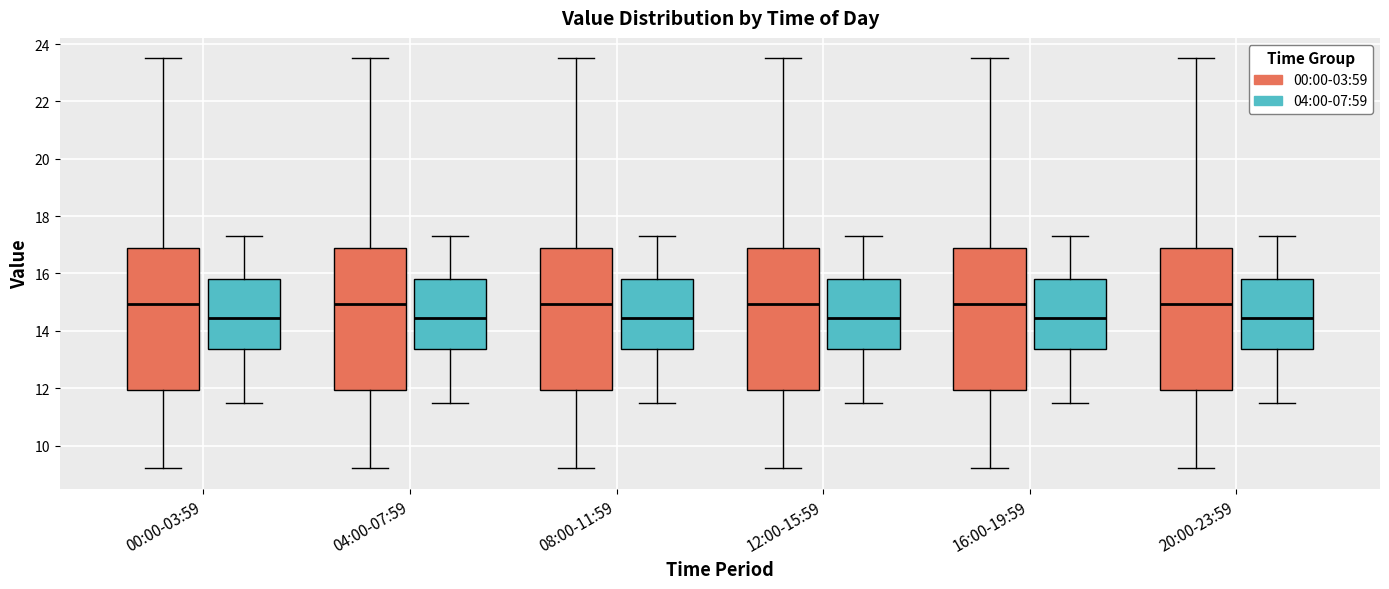

Reading left to right, transcribe this box plot: for each box, give where its median line is, the range the box spans, and where its two whiskers end, as read against the y-axis. The values are not printed on the chart, so give them approximately, as read against the axis.

00:00-03:59 (00:00-03:59): median 15.0, box 12.0 to 17.0, whiskers 9.2 to 23.6
00:00-03:59 (04:00-07:59): median 14.4, box 13.4 to 15.8, whiskers 11.6 to 17.4
04:00-07:59 (00:00-03:59): median 15.0, box 12.0 to 17.0, whiskers 9.2 to 23.6
04:00-07:59 (04:00-07:59): median 14.4, box 13.4 to 15.8, whiskers 11.6 to 17.4
08:00-11:59 (00:00-03:59): median 15.0, box 12.0 to 17.0, whiskers 9.2 to 23.6
08:00-11:59 (04:00-07:59): median 14.4, box 13.4 to 15.8, whiskers 11.6 to 17.4
12:00-15:59 (00:00-03:59): median 15.0, box 12.0 to 17.0, whiskers 9.2 to 23.6
12:00-15:59 (04:00-07:59): median 14.4, box 13.4 to 15.8, whiskers 11.6 to 17.4
16:00-19:59 (00:00-03:59): median 15.0, box 12.0 to 17.0, whiskers 9.2 to 23.6
16:00-19:59 (04:00-07:59): median 14.4, box 13.4 to 15.8, whiskers 11.6 to 17.4
20:00-23:59 (00:00-03:59): median 15.0, box 12.0 to 17.0, whiskers 9.2 to 23.6
20:00-23:59 (04:00-07:59): median 14.4, box 13.4 to 15.8, whiskers 11.6 to 17.4